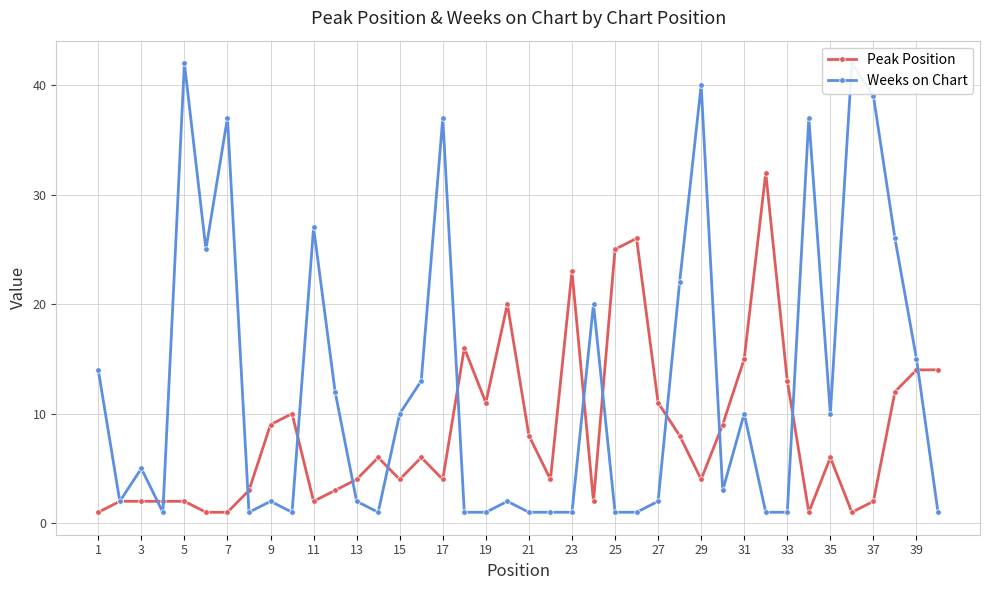

The value of Peak Position at 33 is 3. True or false?

False